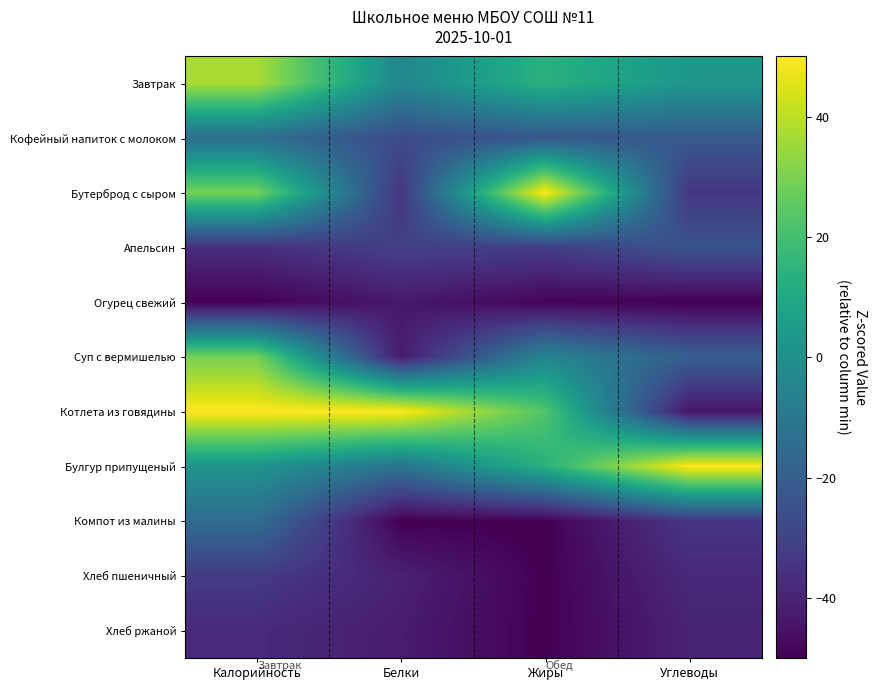

At which category is the sum across all series the highest?

Калорийность